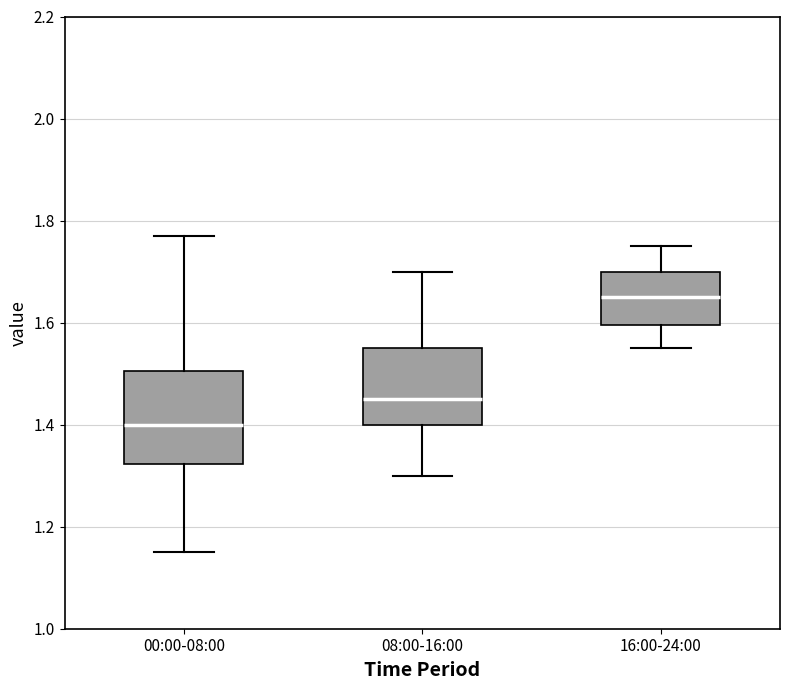

Reading left to right, read every box against the y-axis: the position of its median line, the range the box covers, and the ends of its whiskers. The values are not printed on the chart, so give them approximately, as read against the axis.

00:00-08:00: median 1.40, box 1.32 to 1.50, whiskers 1.16 to 1.78
08:00-16:00: median 1.46, box 1.40 to 1.56, whiskers 1.30 to 1.70
16:00-24:00: median 1.66, box 1.60 to 1.70, whiskers 1.56 to 1.76